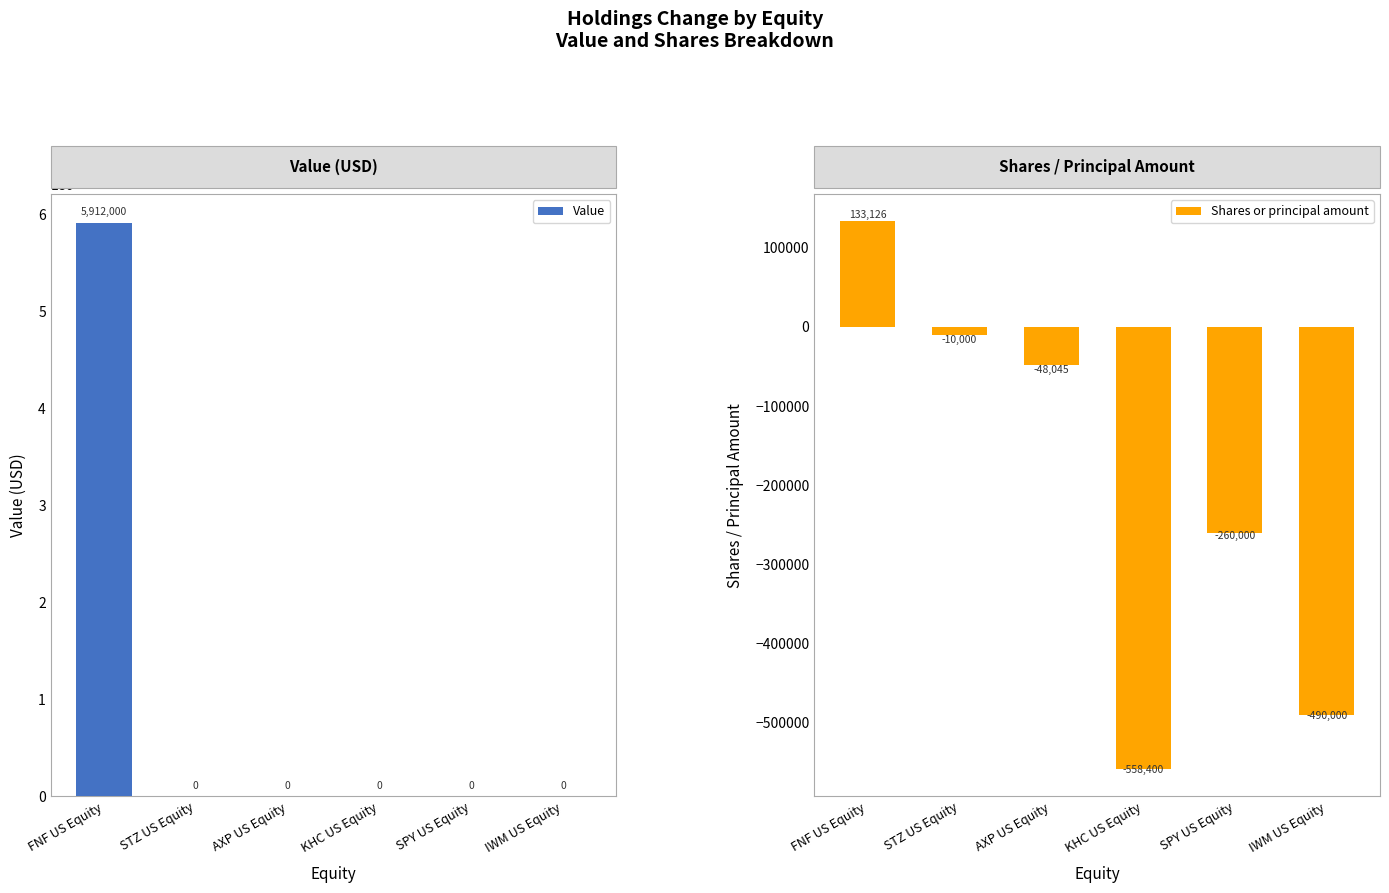

What is the highest value of the Shares or principal amount series?

133126